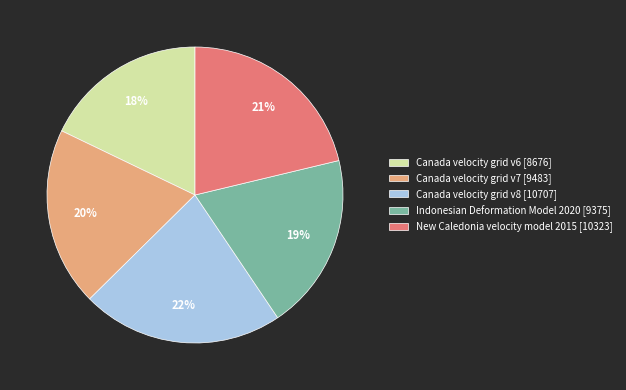

To the nearest percent, what portion does New Caledonia velocity model 2015 [10323] represent?

21%